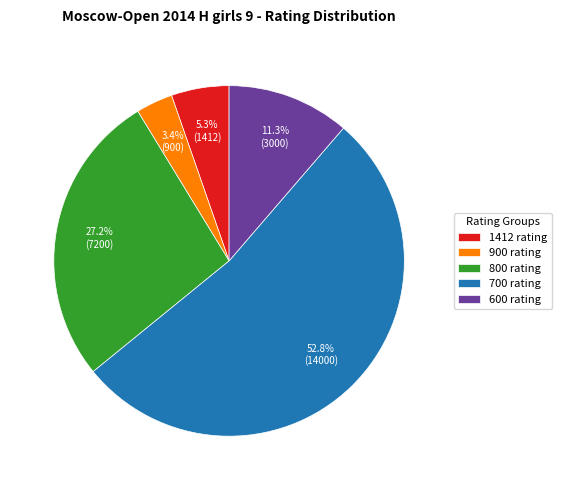

Rank the categories by value from highest to lowest.

700 rating, 800 rating, 600 rating, 1412 rating, 900 rating